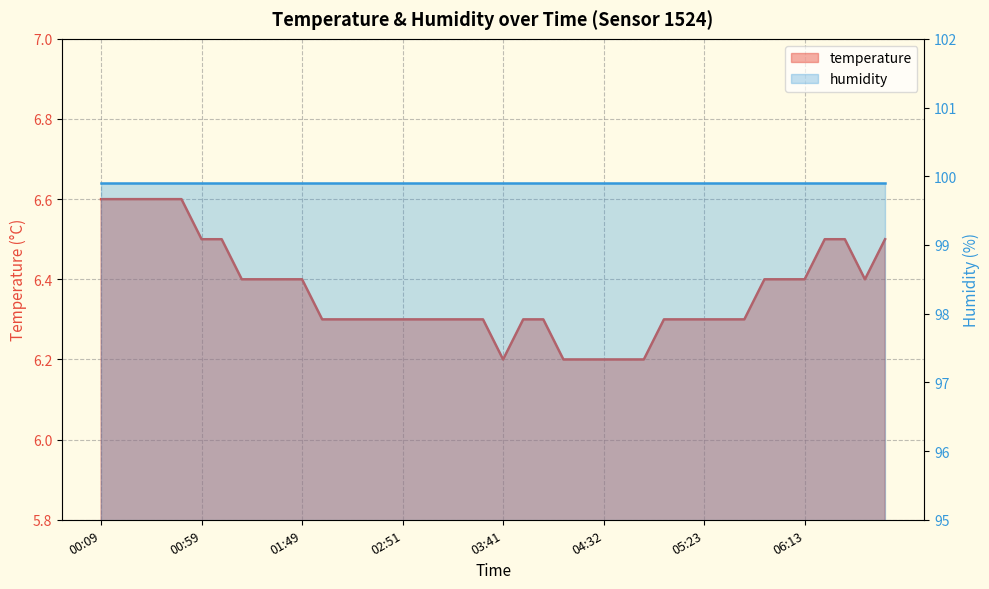

What is the value of the 22nd point from the left?

6.3